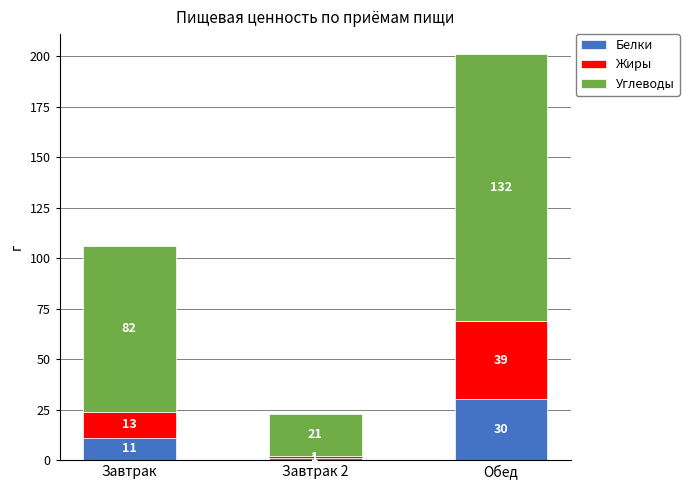

The Белки series shows 1 at Завтрак 2. True or false?

True